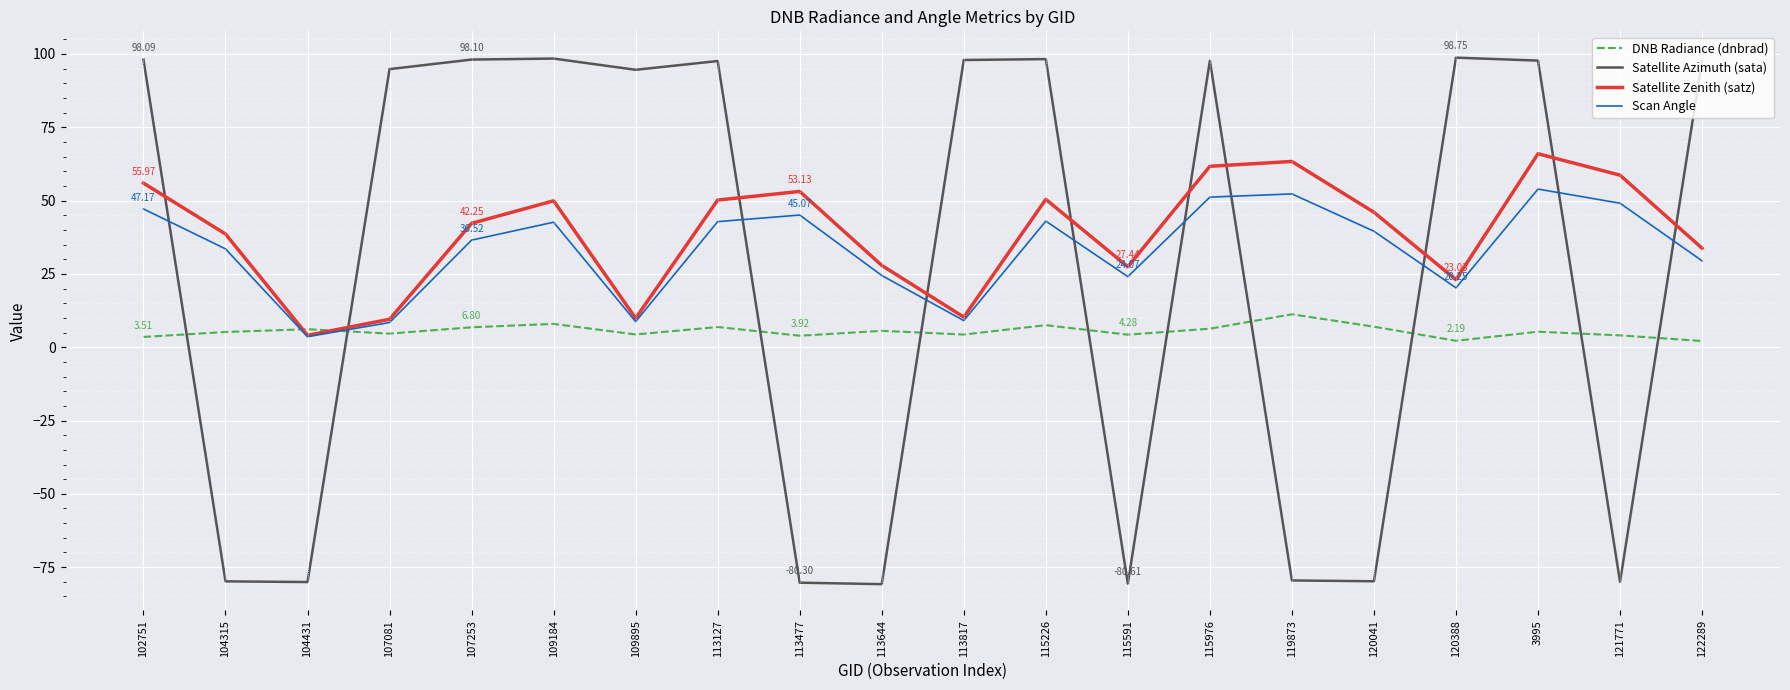

Where do Satellite Azimuth (sata) and Satellite Zenith (satz) first cross each other?

102751 and 104315